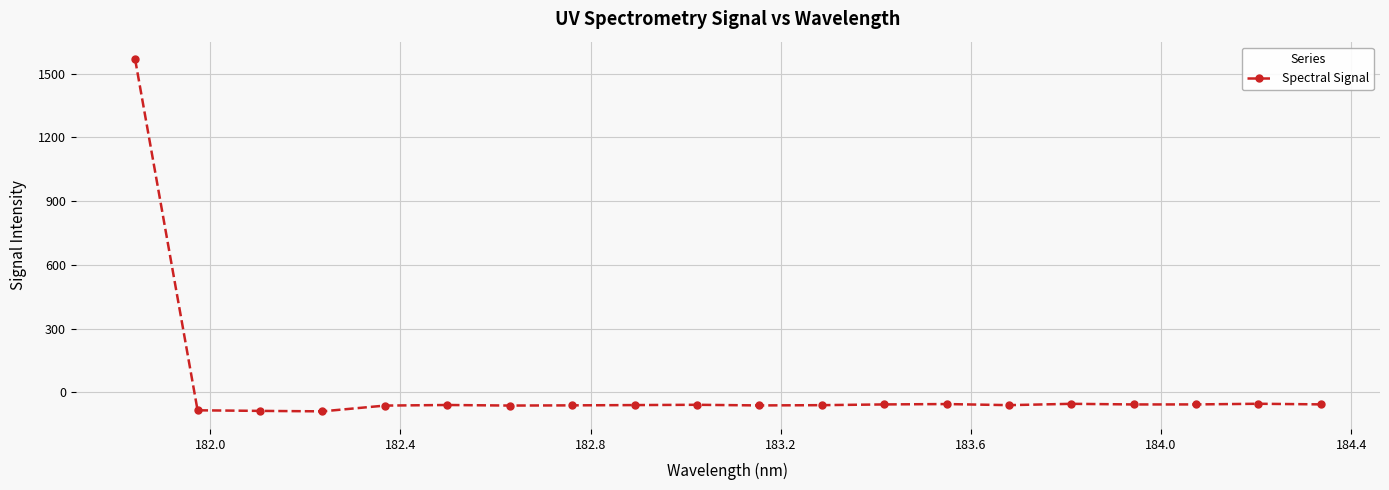

What is the sum of all values?

362.9